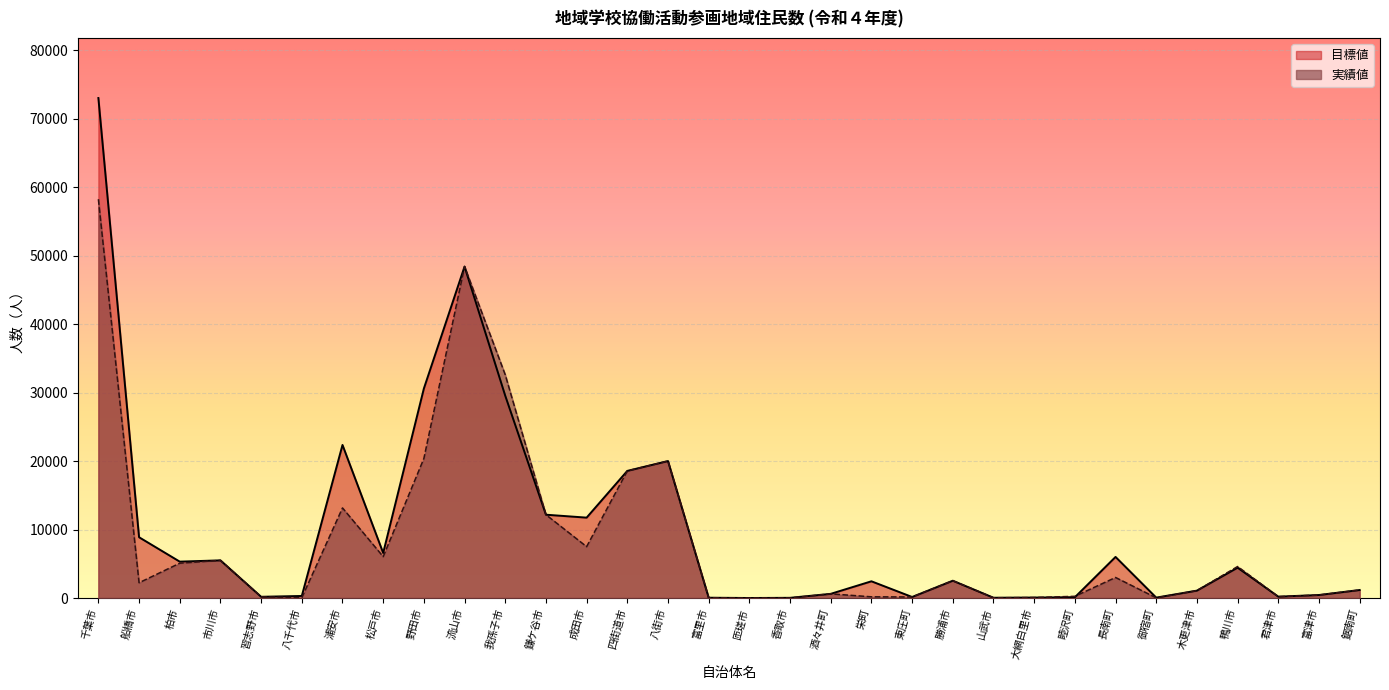

What is the difference between the highest and lowest values at 八千代市?

258